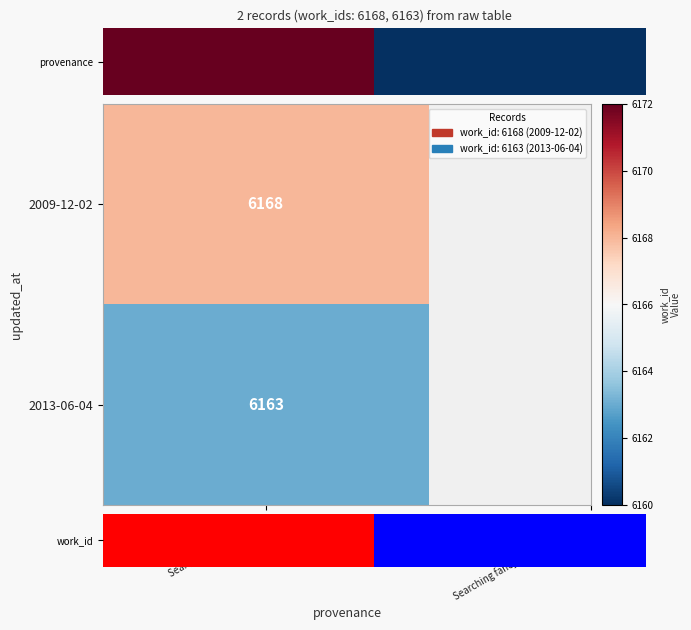

What is the difference between the maximum and minimum values?

5